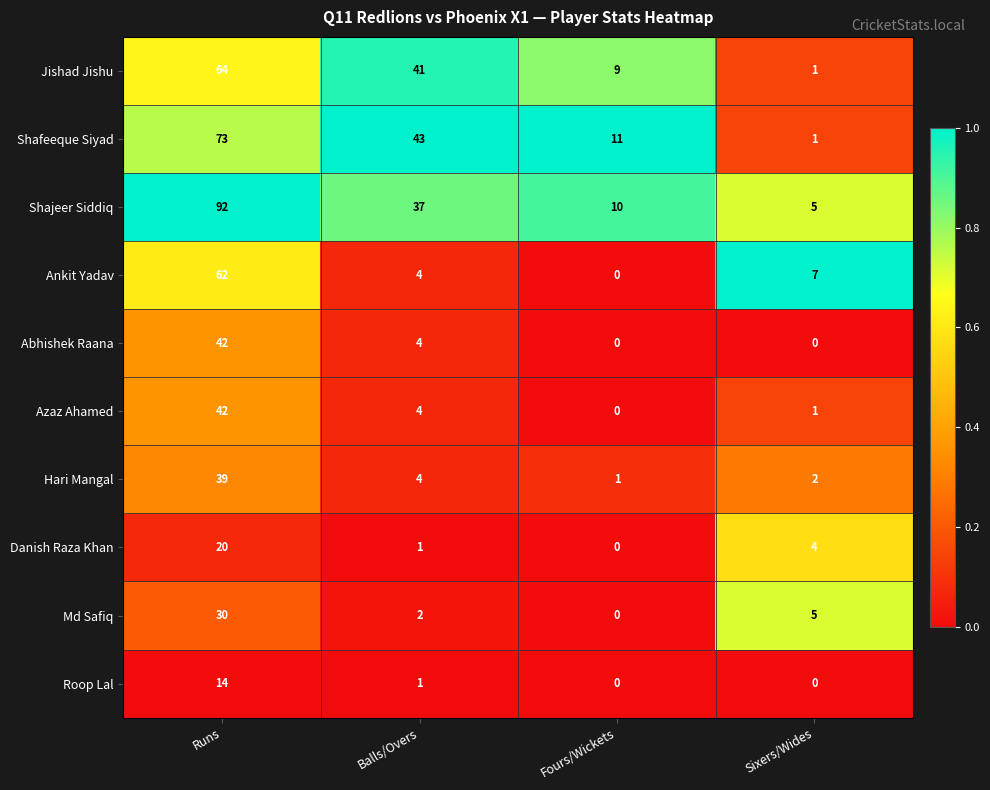

What is the total value across all series at Sixers/Wides?

26